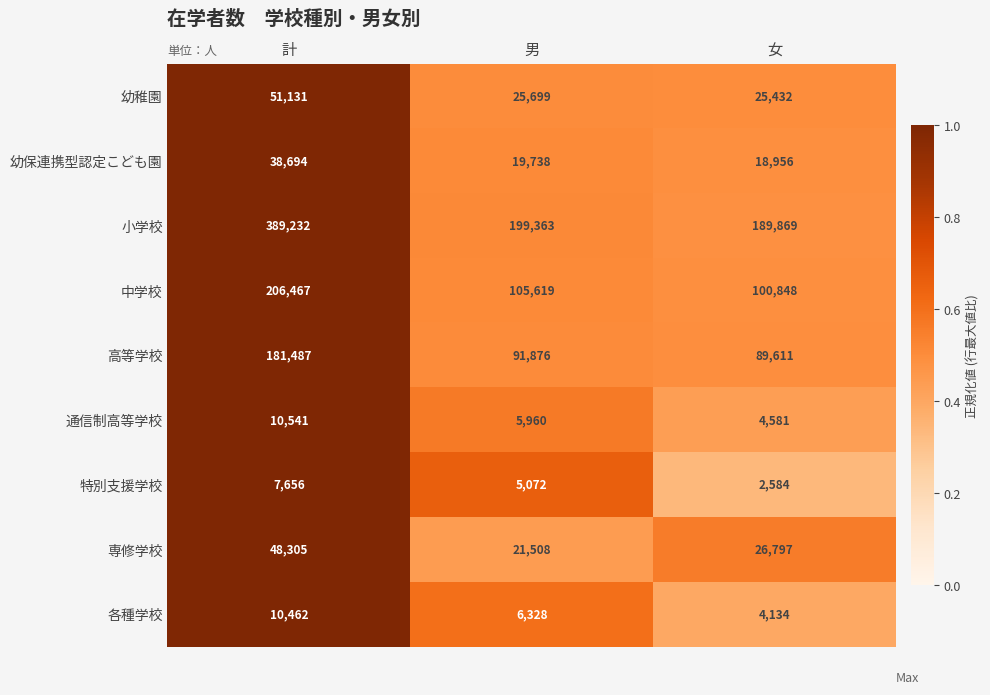

Rank the series by their maximum value, from highest to lowest.

小学校, 中学校, 高等学校, 幼稚園, 専修学校, 幼保連携型認定こども園, 通信制高等学校, 各種学校, 特別支援学校